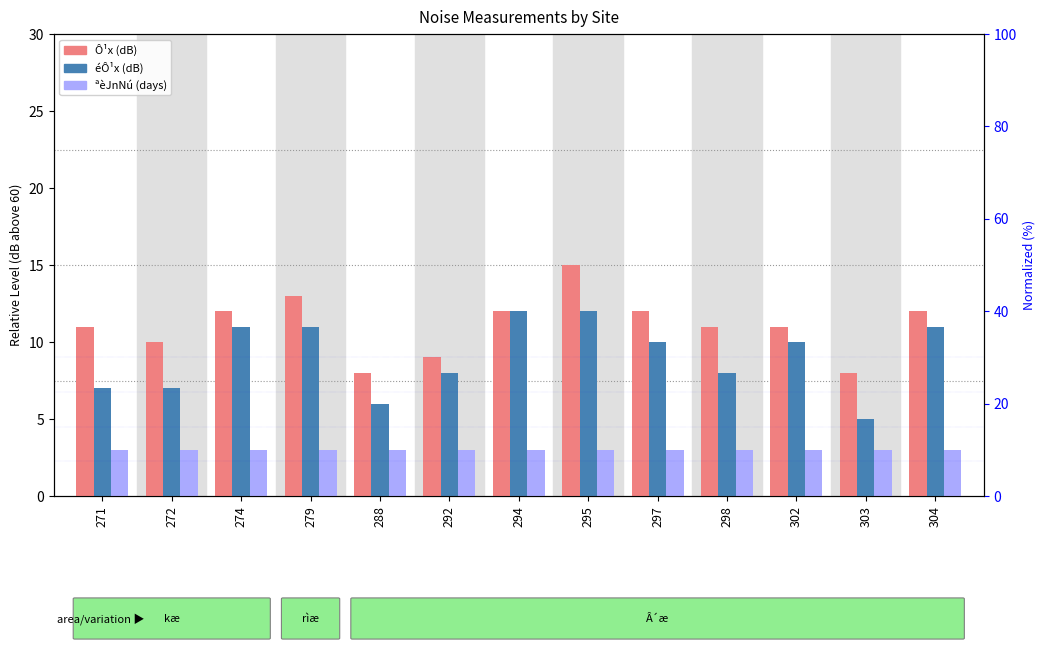

What is the value of the ªèJnNú (days) bar at the 10th from the left?

3